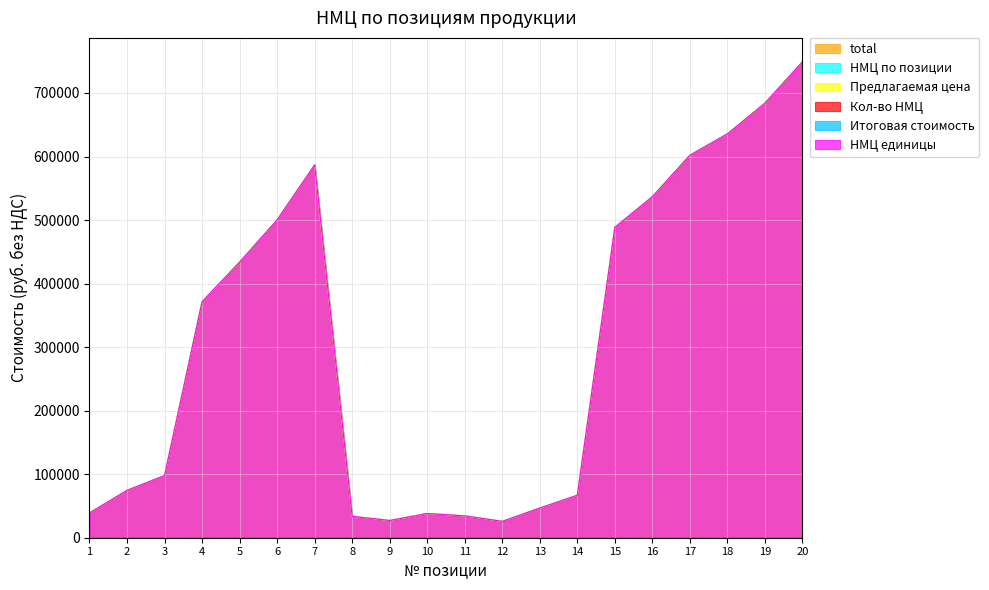

At which category does total reach its first local peak?

7